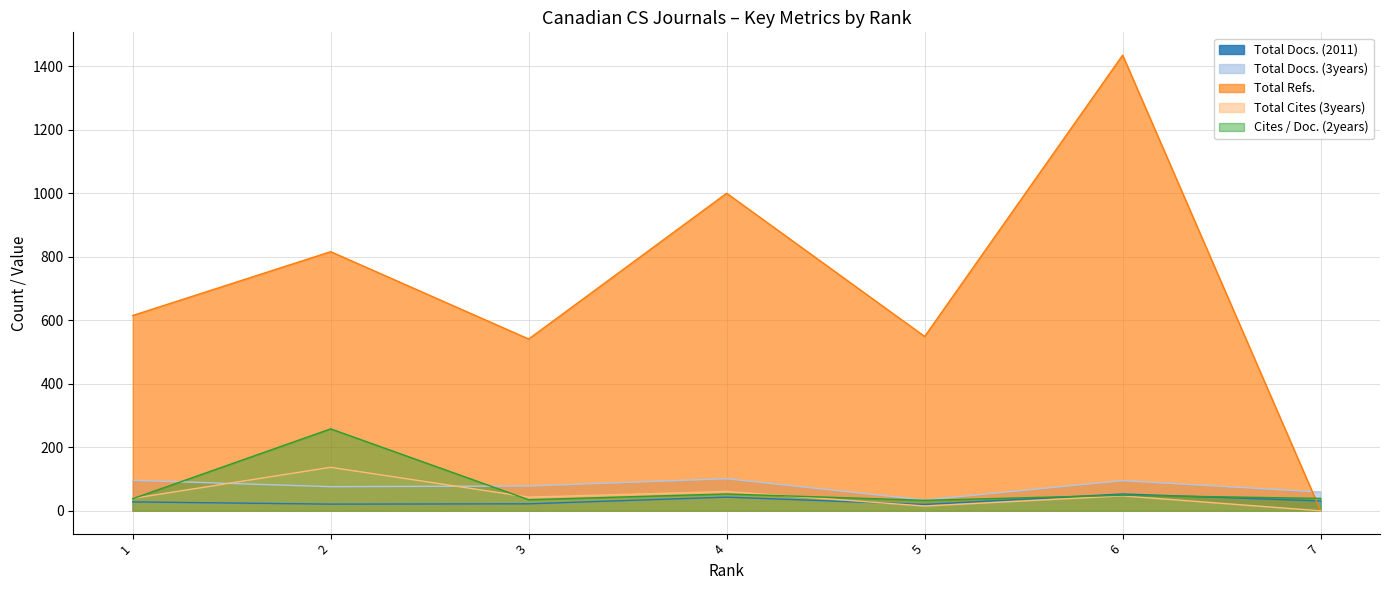

At which category is the sum across all series the highest?

6